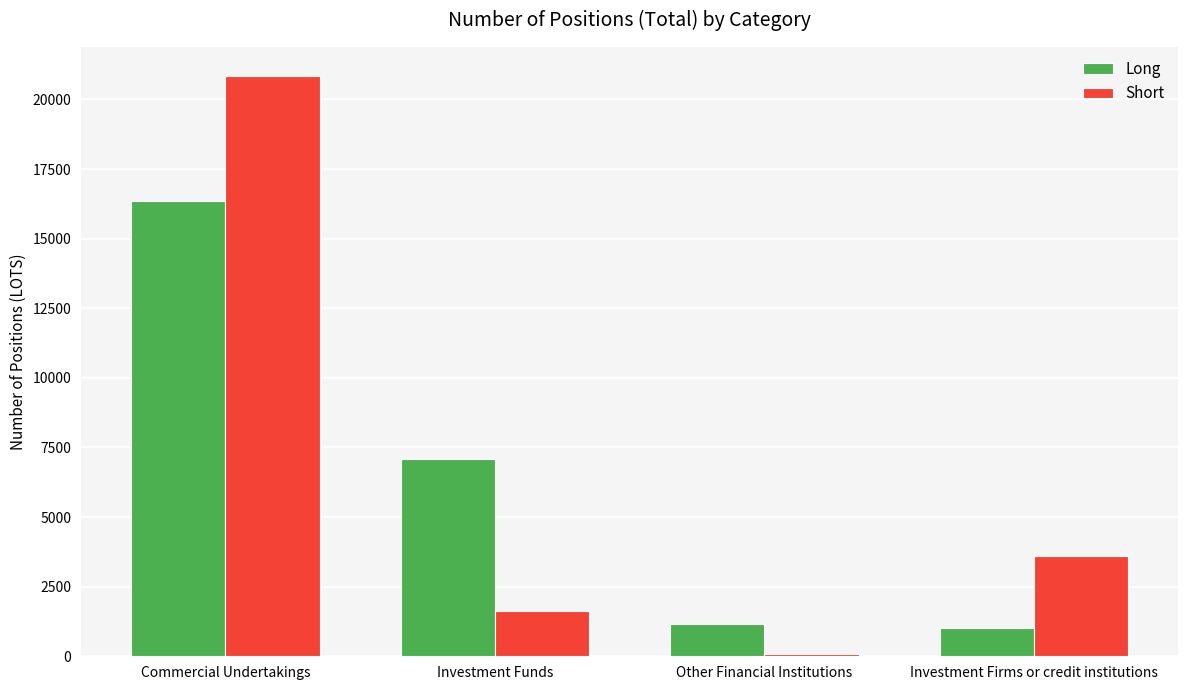

What is the minimum value for Short?

92.0